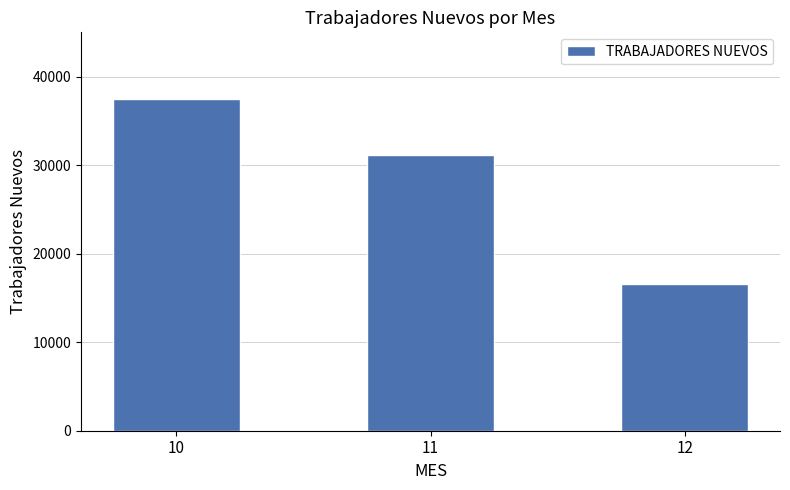

What is the minimum value shown in the chart?

16624